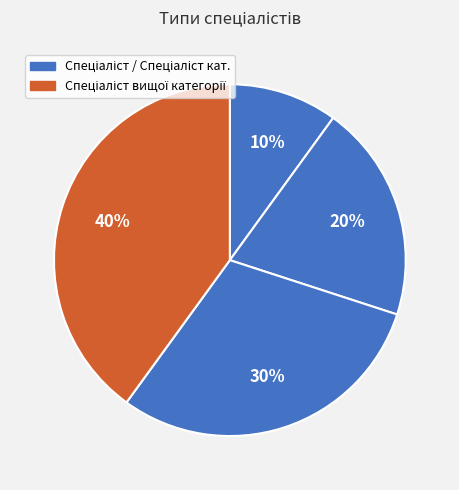

How many segments does this pie chart have?

4